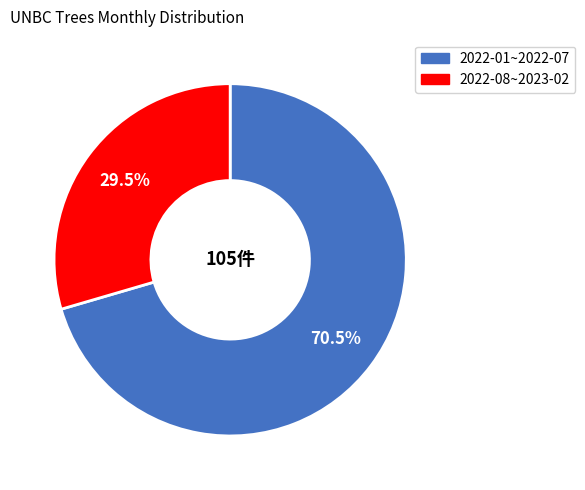

Does any single category account for the majority?

Yes